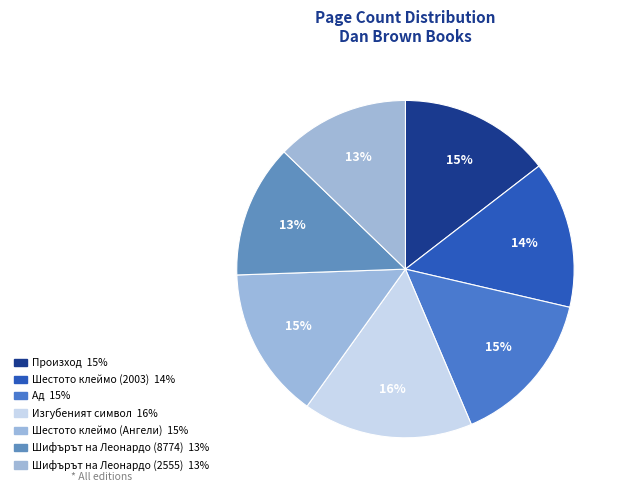

Which category has the biggest portion of the pie?

Изгубеният символ